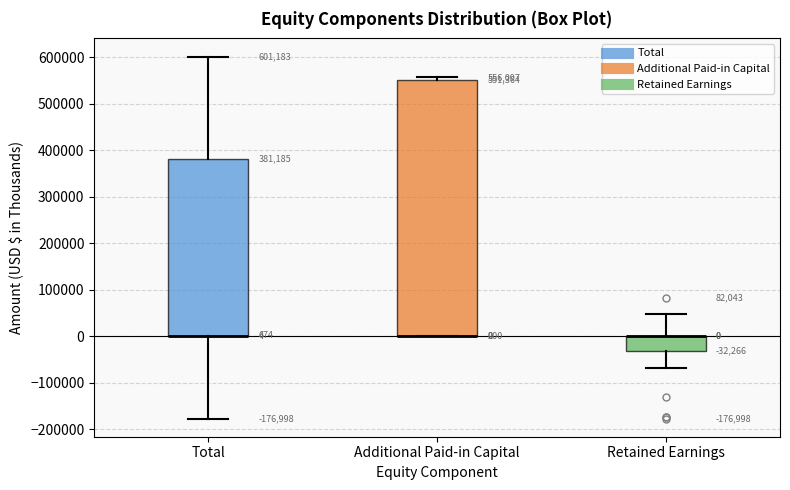

Which box is the tallest, from its lower edge to its upper edge?

Additional Paid-in Capital